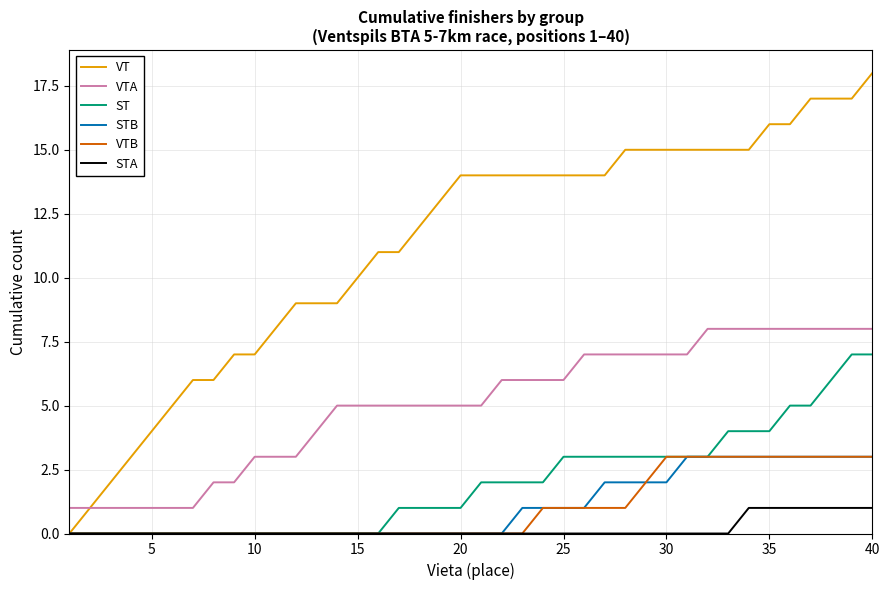

Which series has the largest total across all categories?

VT